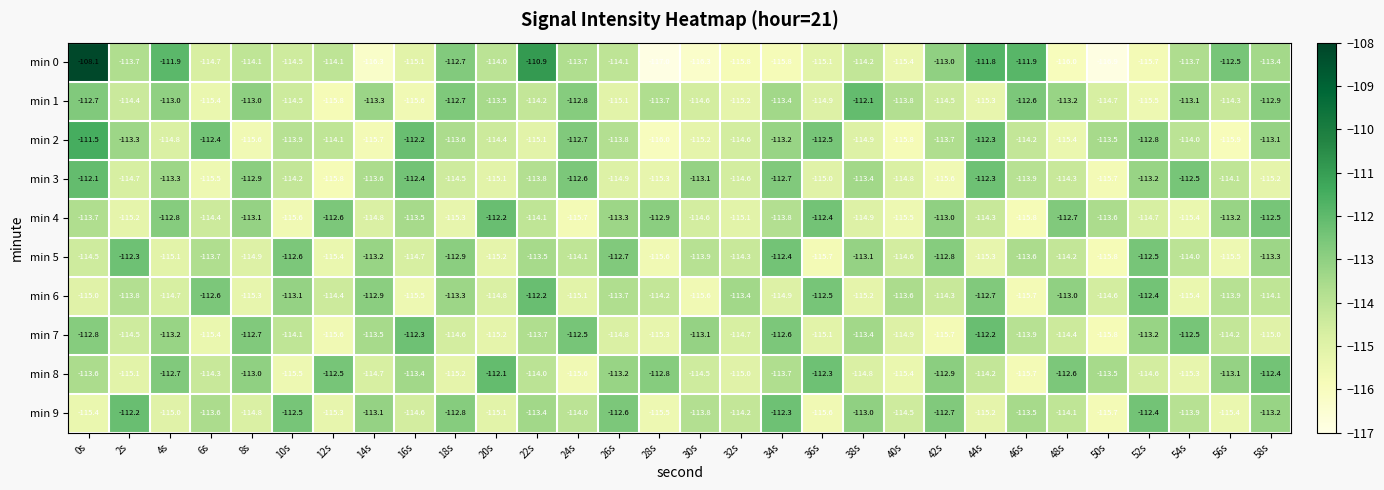

List the labels in order of min 2 value, smallest first.

28s, 56s, 40s, 14s, 8s, 48s, 30s, 22s, 38s, 4s, 32s, 20s, 46s, 12s, 54s, 10s, 26s, 42s, 18s, 50s, 2s, 34s, 58s, 52s, 24s, 36s, 6s, 44s, 16s, 0s